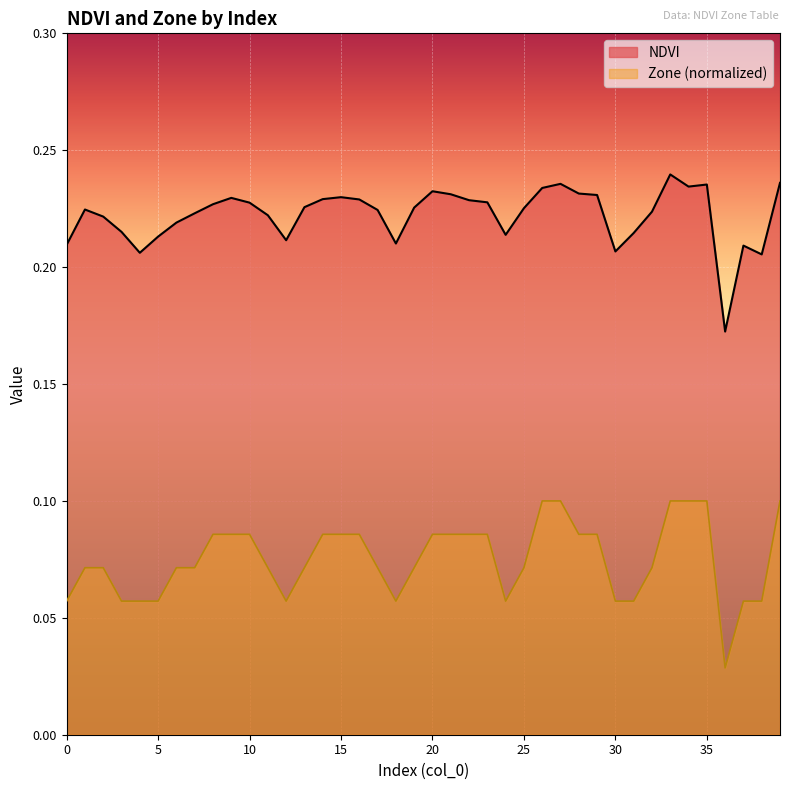

How many interior local valleys does the Zone series have?

4